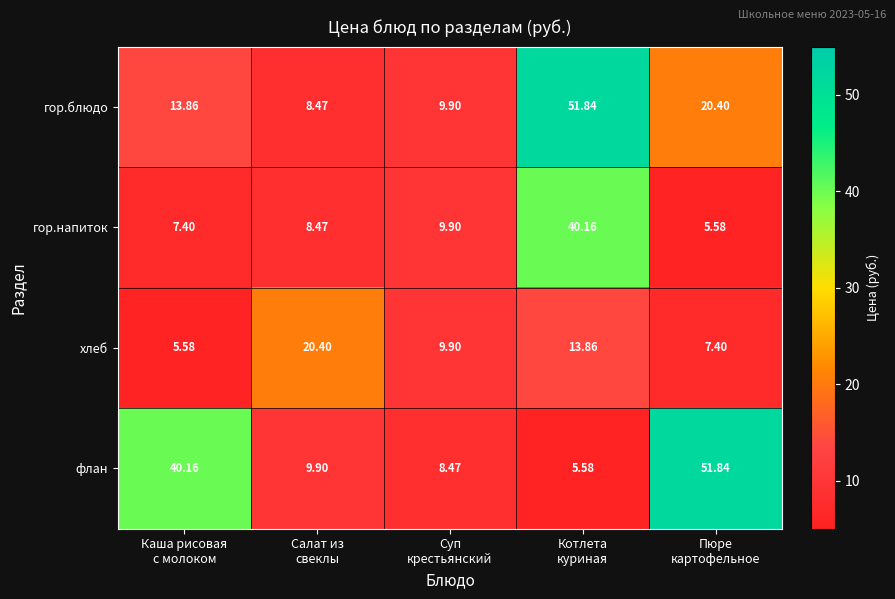

List the series in order of their overall mean, lowest first.

хлеб, гор.напиток, гор.блюдо, флан